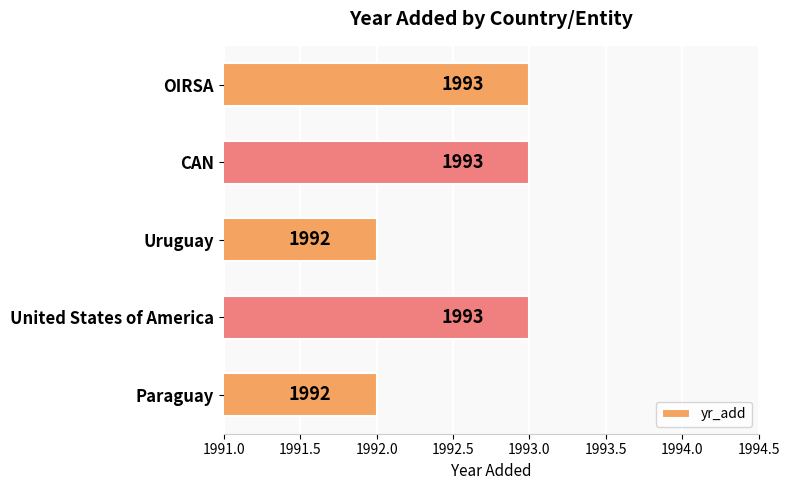

Does the chart contain stacked bars?

No